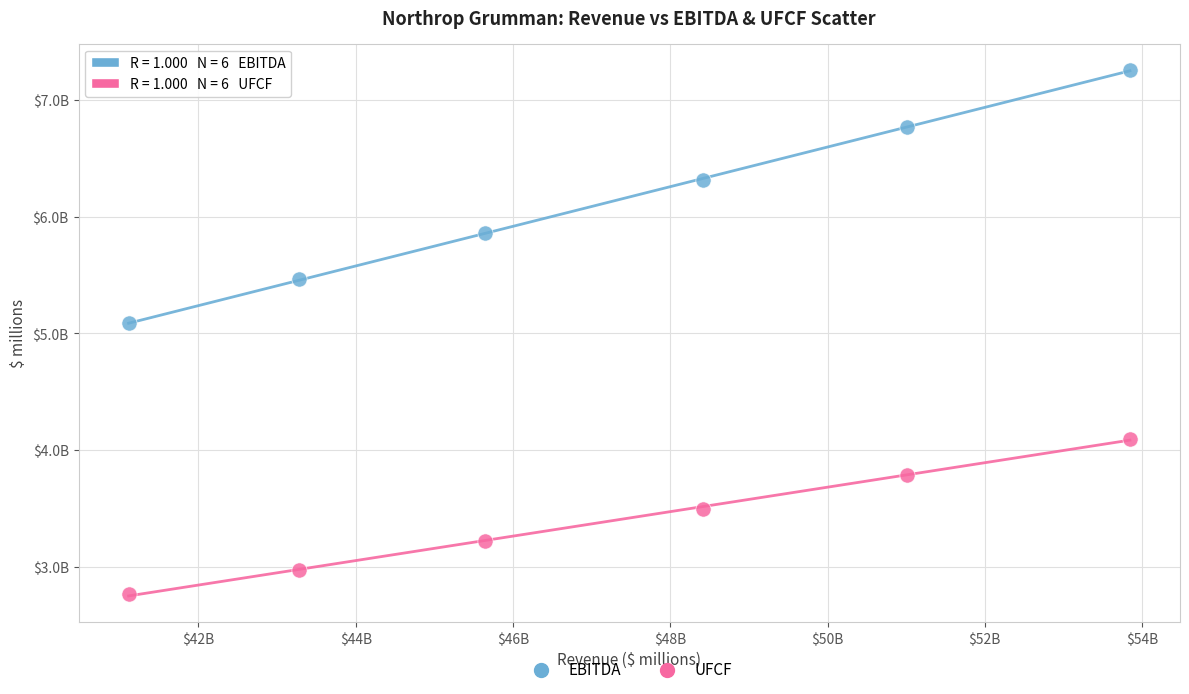

What are all the series names shown in the legend?

EBITDA, UFCF